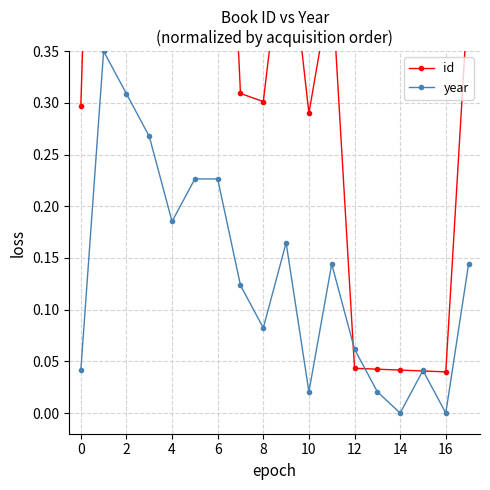

What is the total value across all series at 13?

0.1